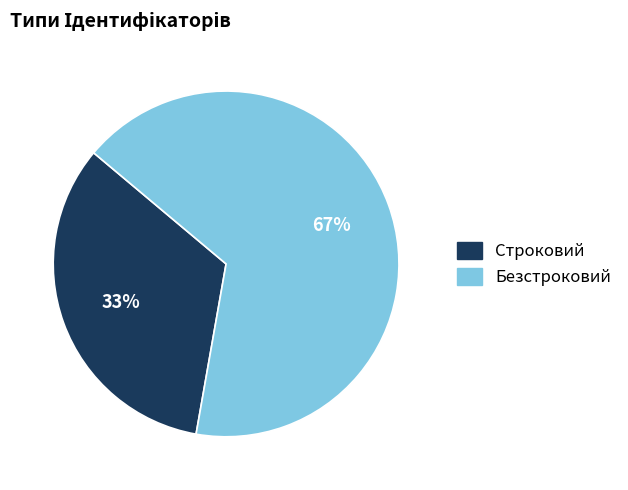

Which category has the smallest portion of the pie?

Строковий